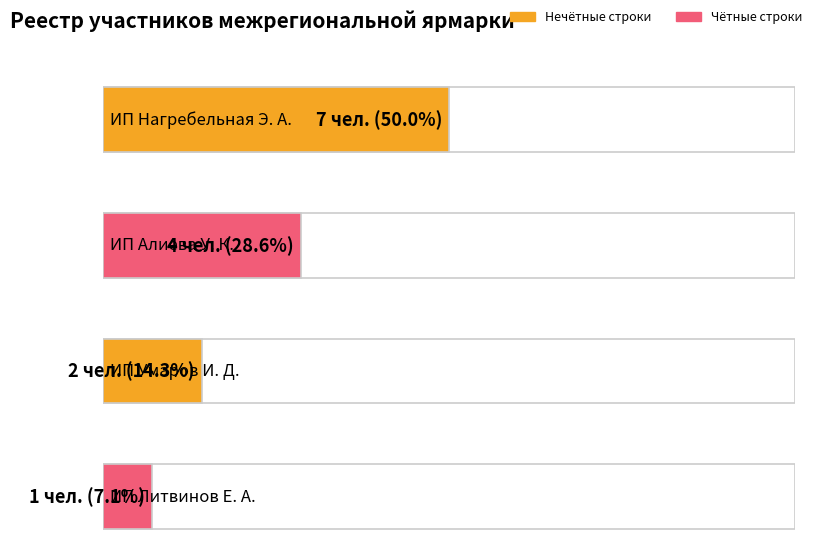

Is it true that the value at ИП Литвинов Е. А. is 0?

False